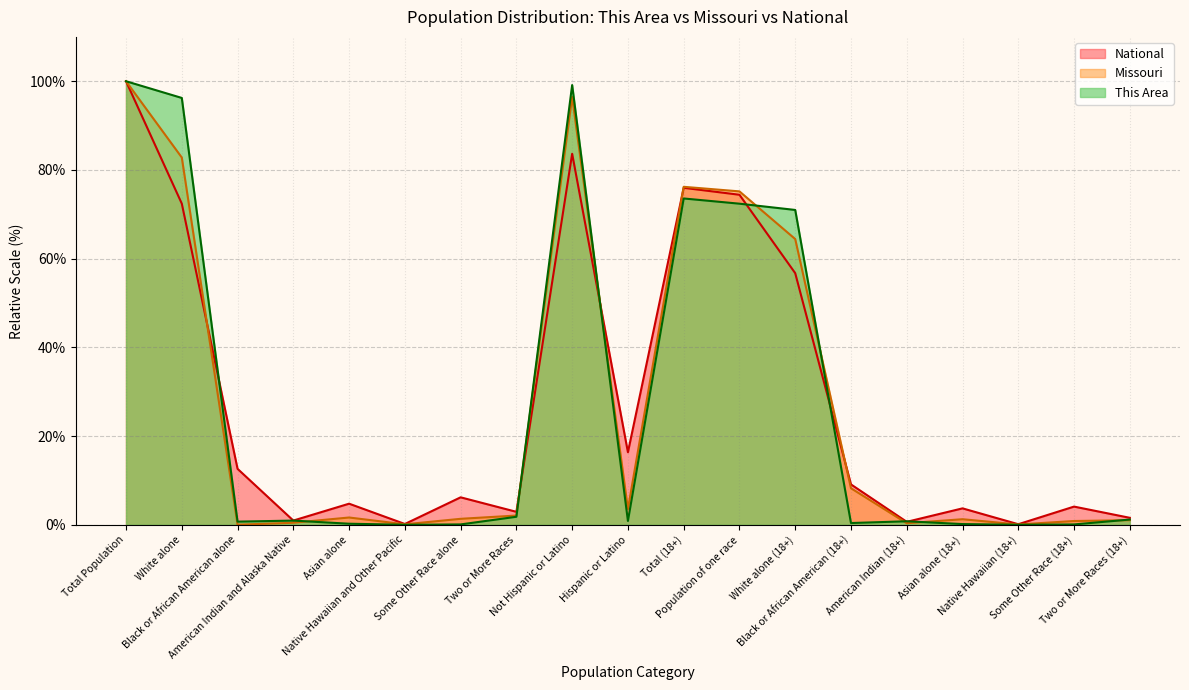

What is the label of the 9th point from the right?

Total (18+)